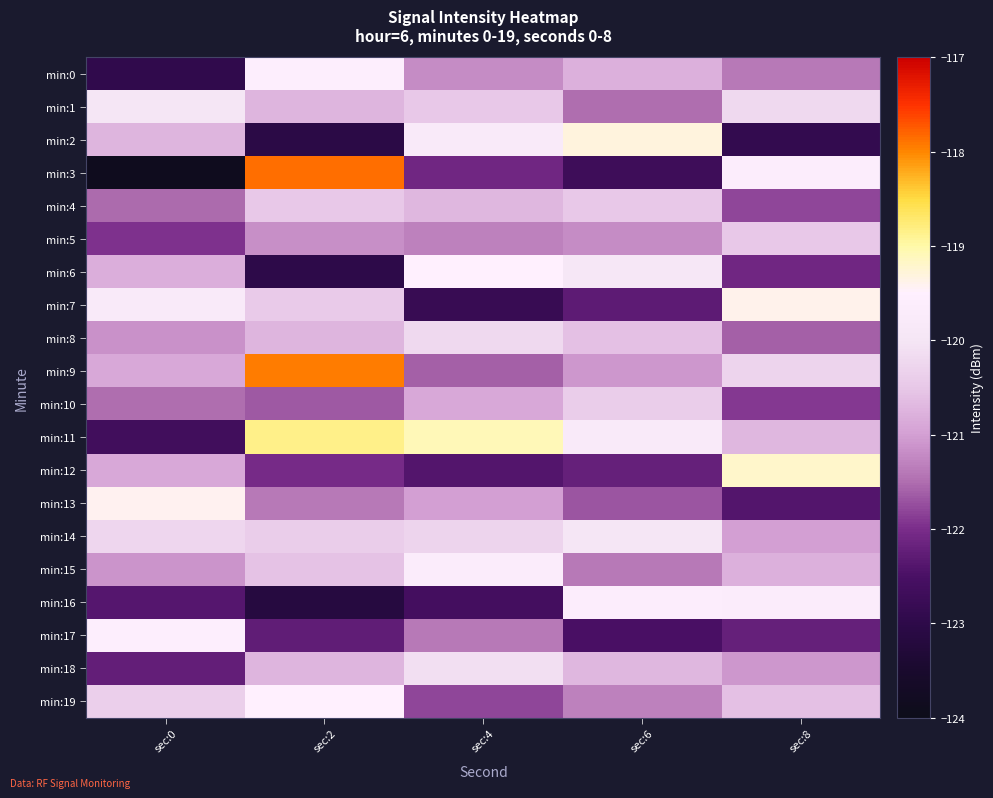

At sec:2, list the series in order from largest to smallest.

min:3, min:9, min:11, min:19, min:0, min:14, min:7, min:4, min:15, min:8, min:18, min:1, min:5, min:13, min:10, min:12, min:17, min:6, min:2, min:16